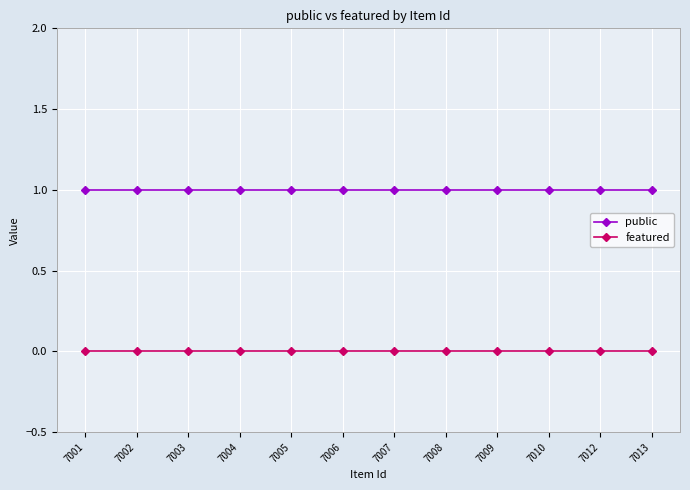

What is the sum of the public values at 7002 and 7003?

2